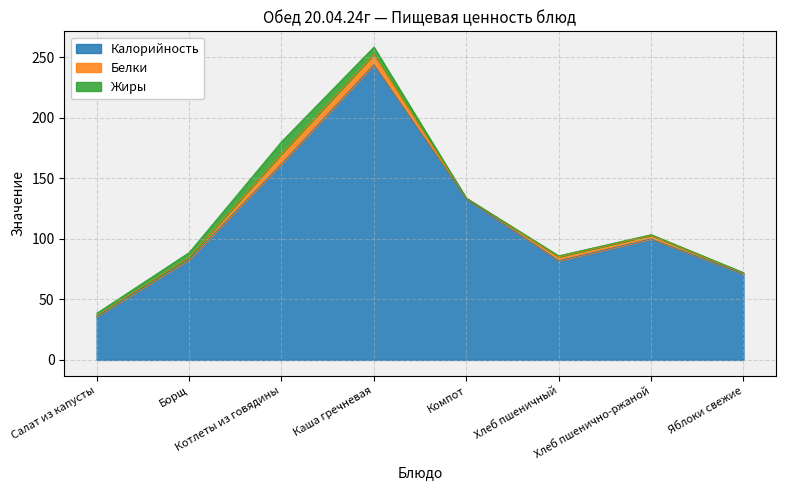

Which series has the largest total across all categories?

Калорийность